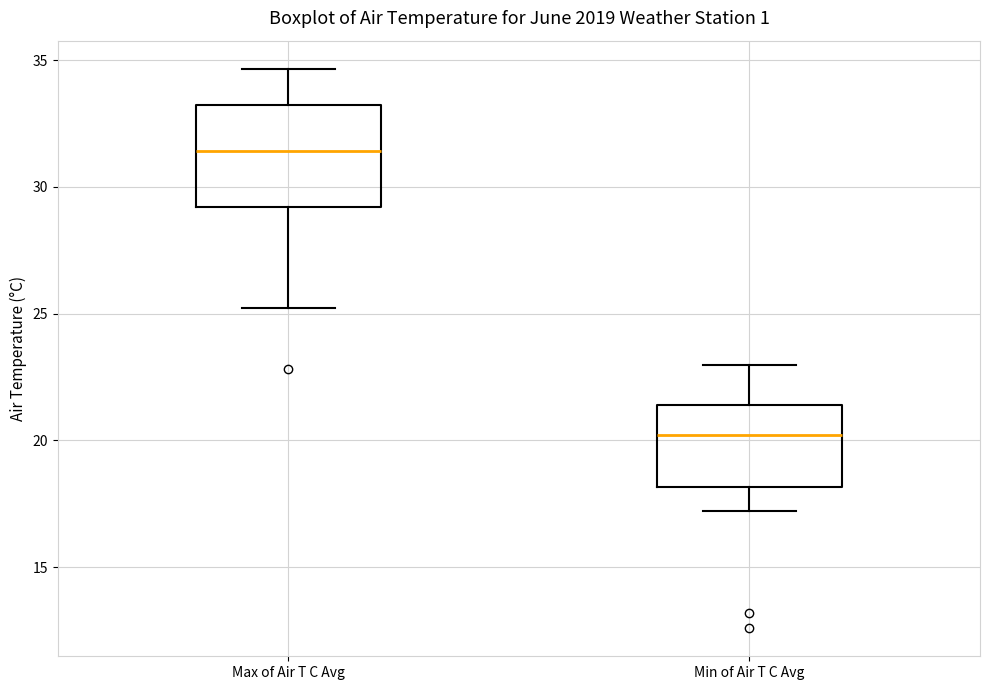

Comparing the boxes themselves (not the whiskers), which one is the tallest?

Max of Air T C Avg